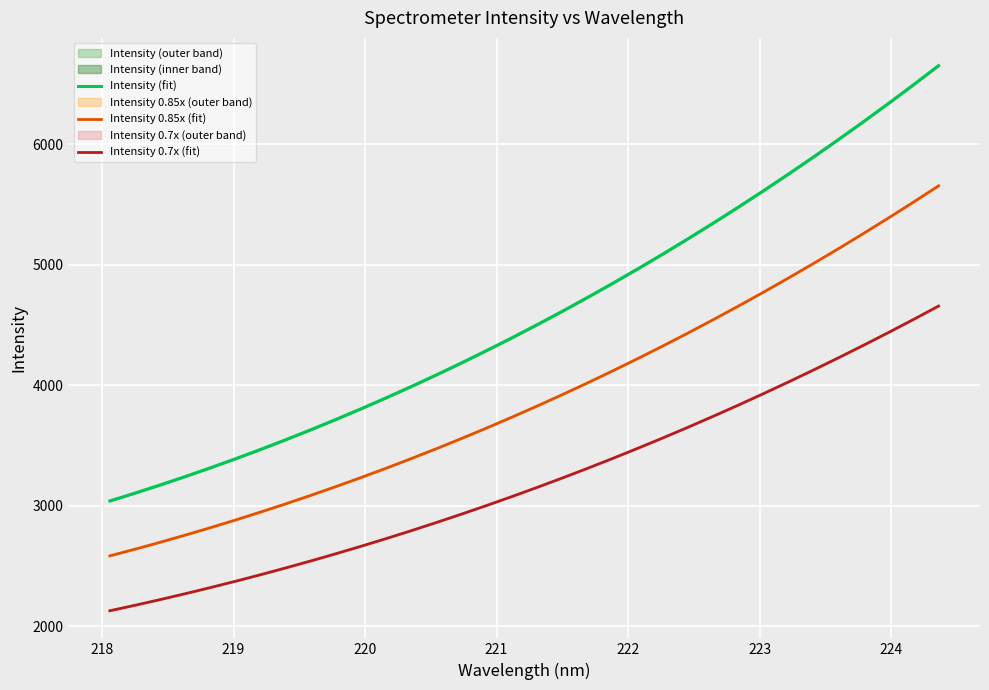

True or false: Intensity (fit) and Intensity 0.85x (fit) cross at least once.

False